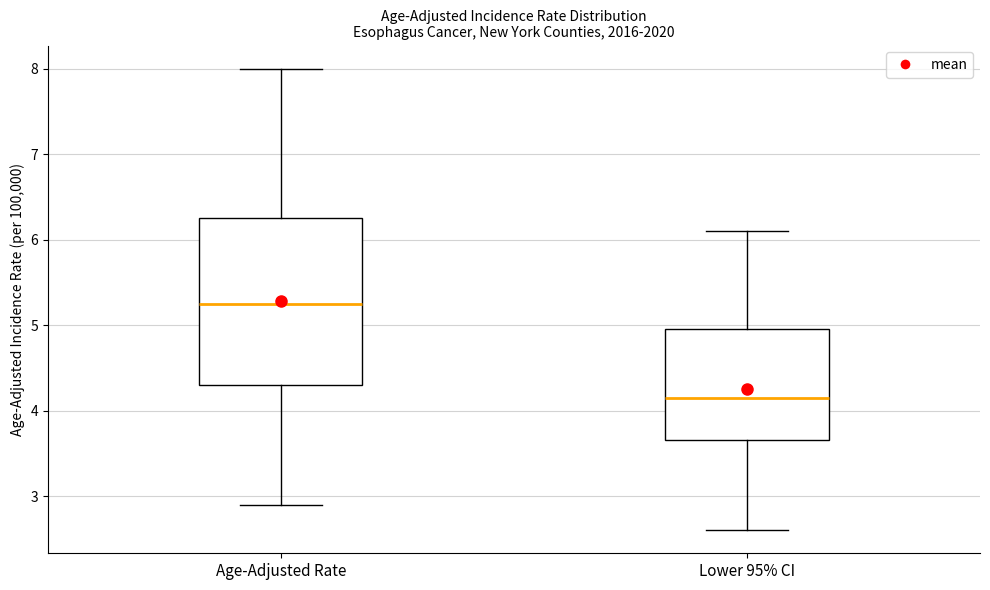

Reading left to right, transcribe this box plot: for each box, give where its median line is, the range the box spans, and where its two whiskers end, as read against the y-axis. The values are not printed on the chart, so give them approximately, as read against the axis.

Age-Adjusted Rate: median 5.3, box 4.3 to 6.3, whiskers 2.9 to 8.0
Lower 95% CI: median 4.2, box 3.7 to 5.0, whiskers 2.6 to 6.1